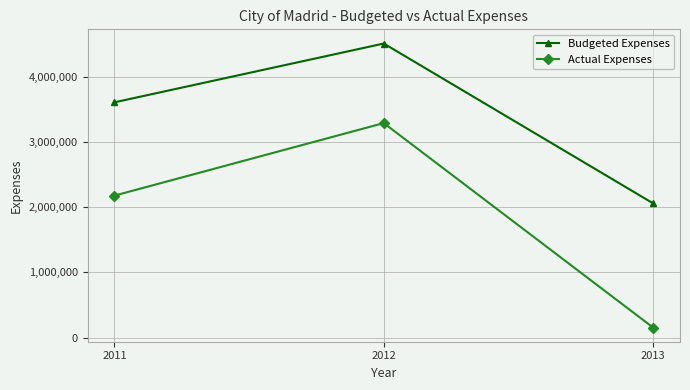

What is the smallest value displayed?

156559.5